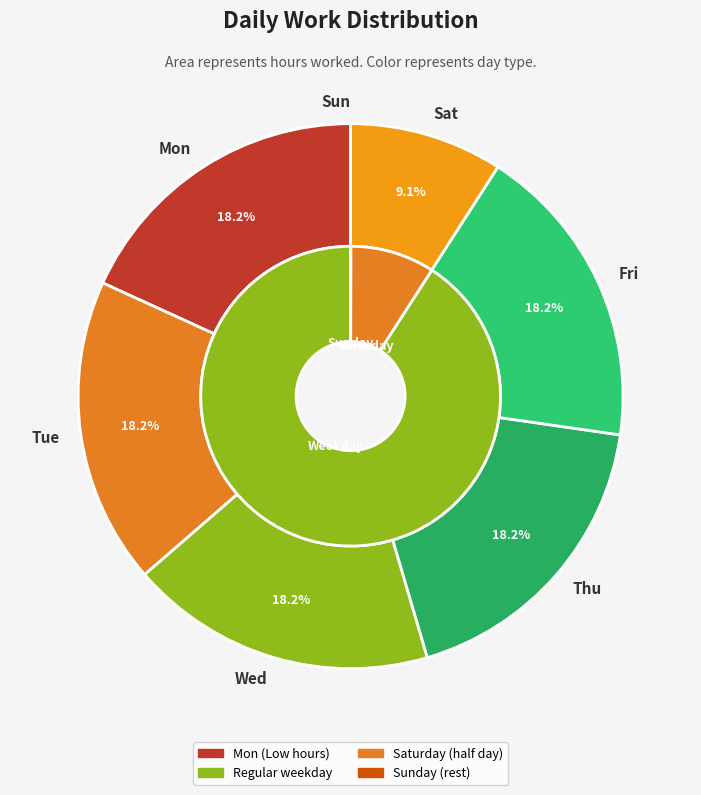

Does Tue account for over 50% of the chart?

No